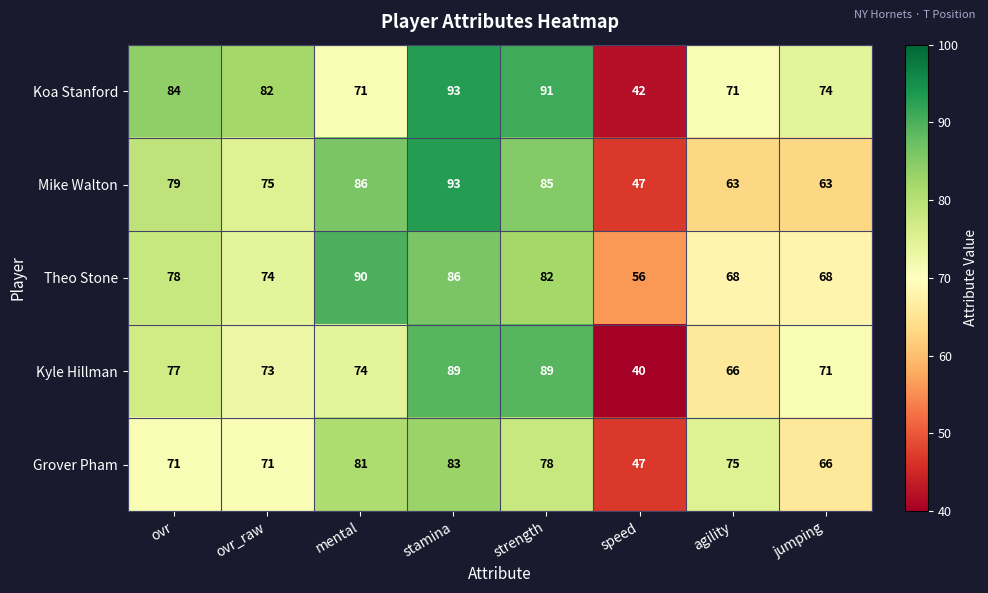

Where is Kyle Hillman nearest to the value 64?

agility